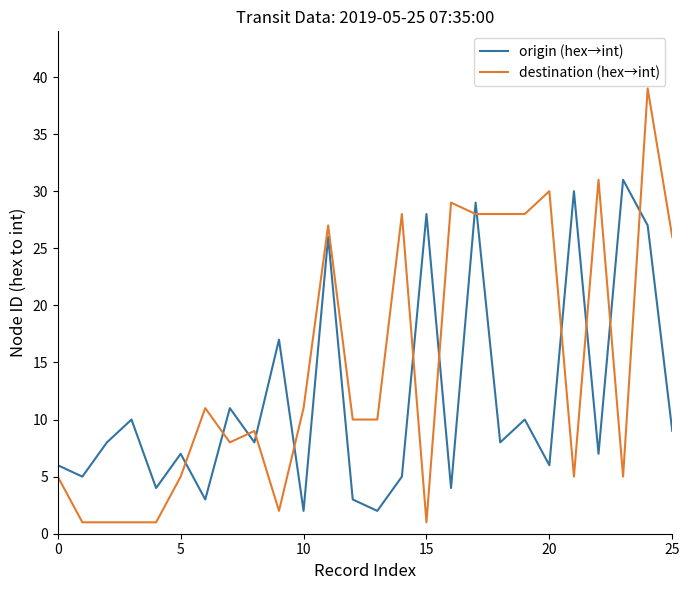

Which series has the widest spread of values?

destination (hex→int)